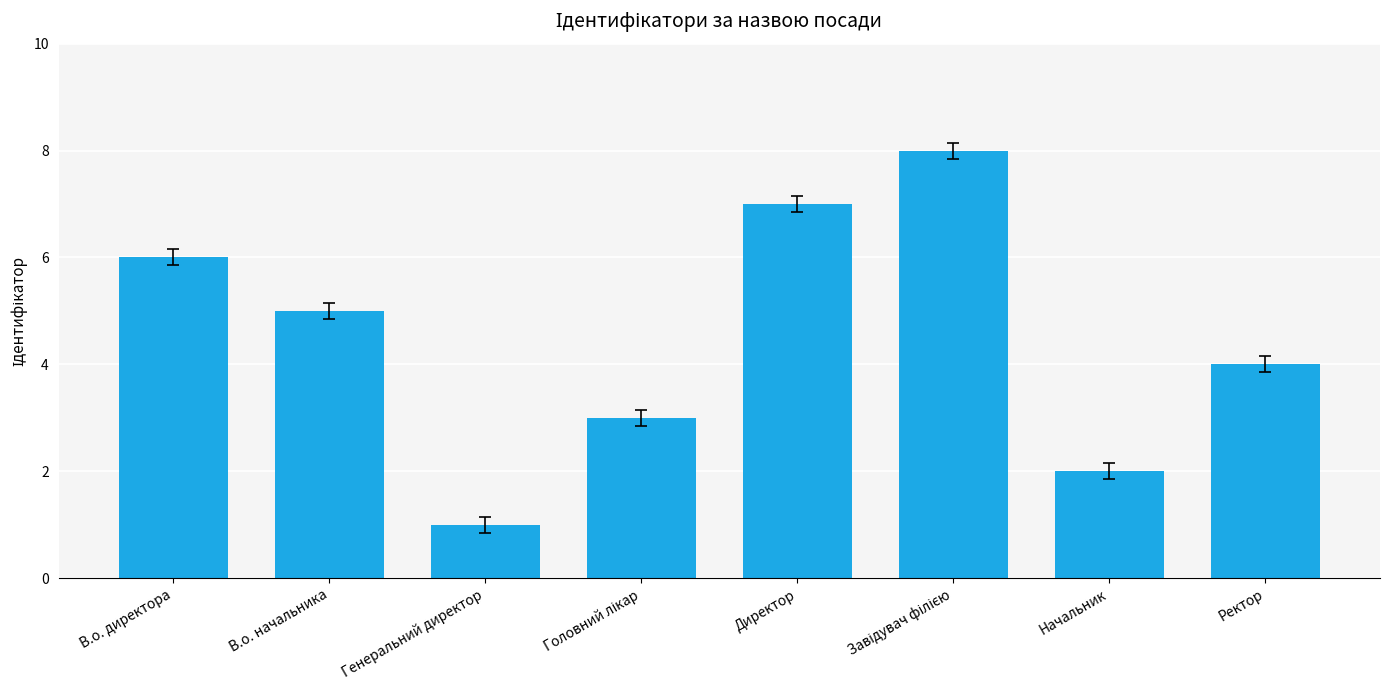

Reading right to left, extract all data points from this chart.

4	2	8	7	3	1	5	6